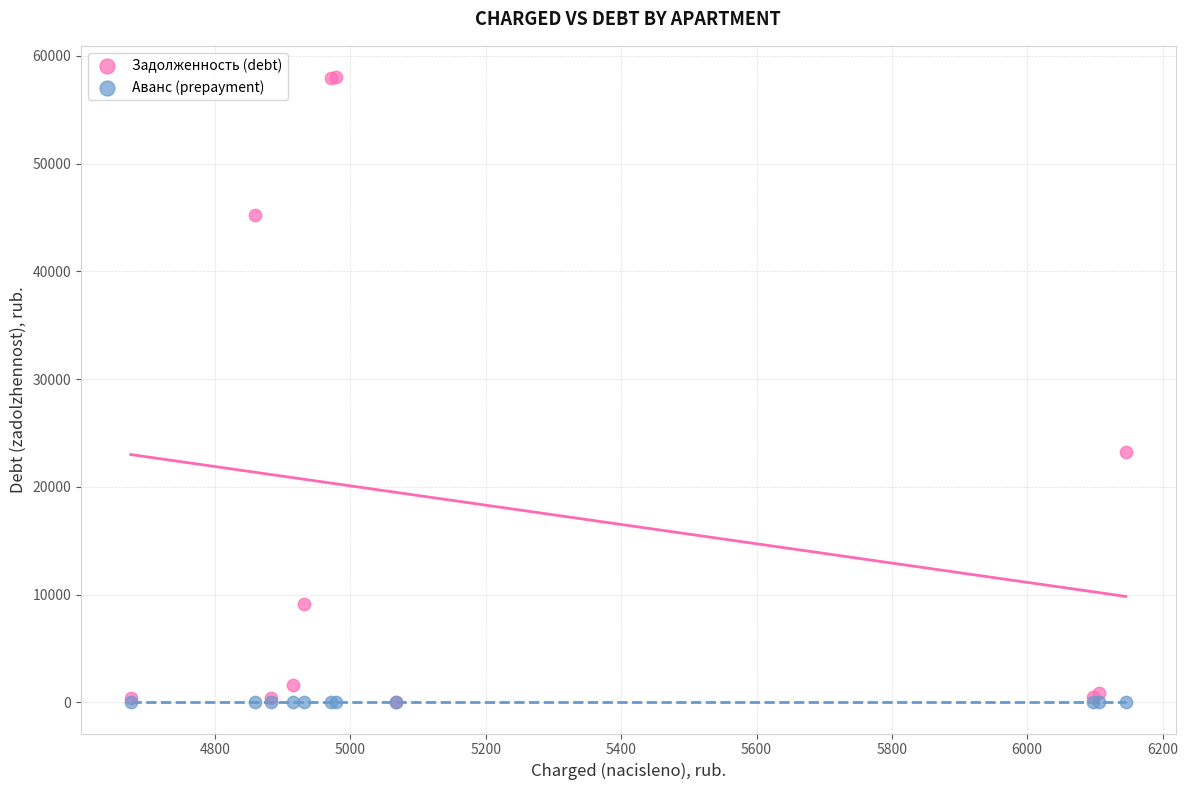

What are all the series names shown in the legend?

Задолженность (debt), Аванс (prepayment)